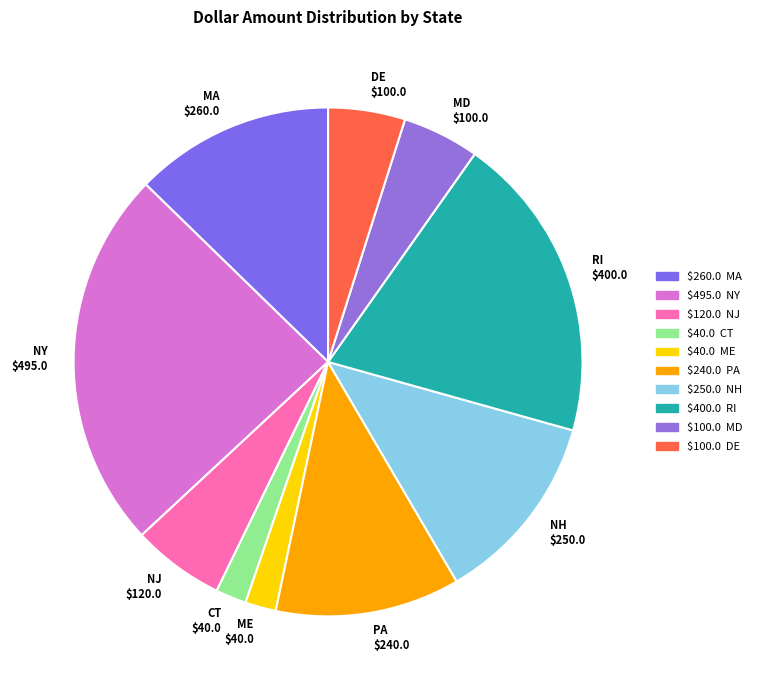

How many segments does this pie chart have?

10